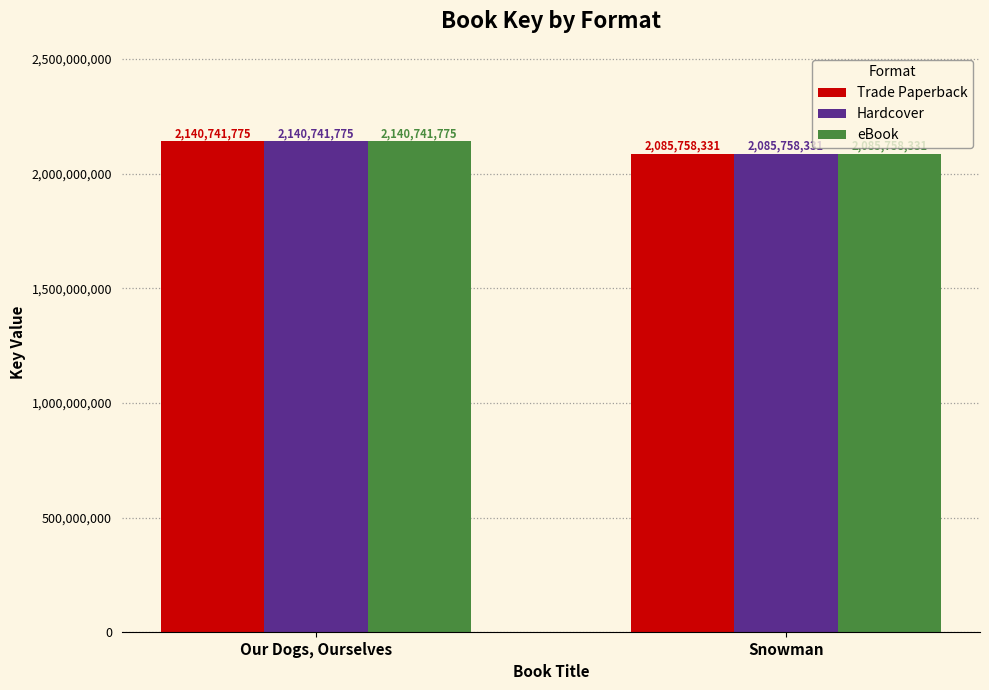

List the labels in order of Trade Paperback value, largest first.

Our Dogs, Ourselves, Snowman